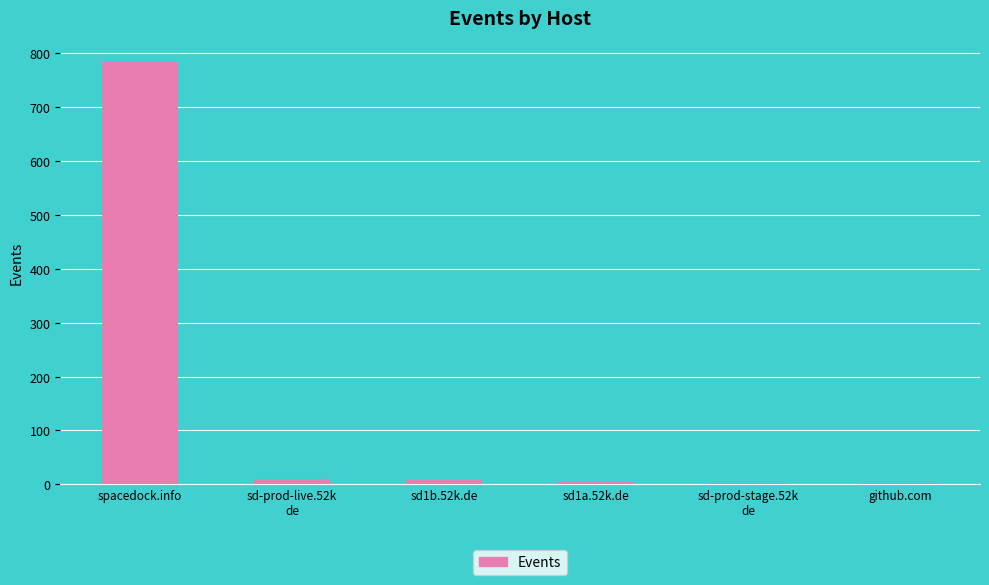

True or false: the data shows 4 at sd1a.52k.de.

True